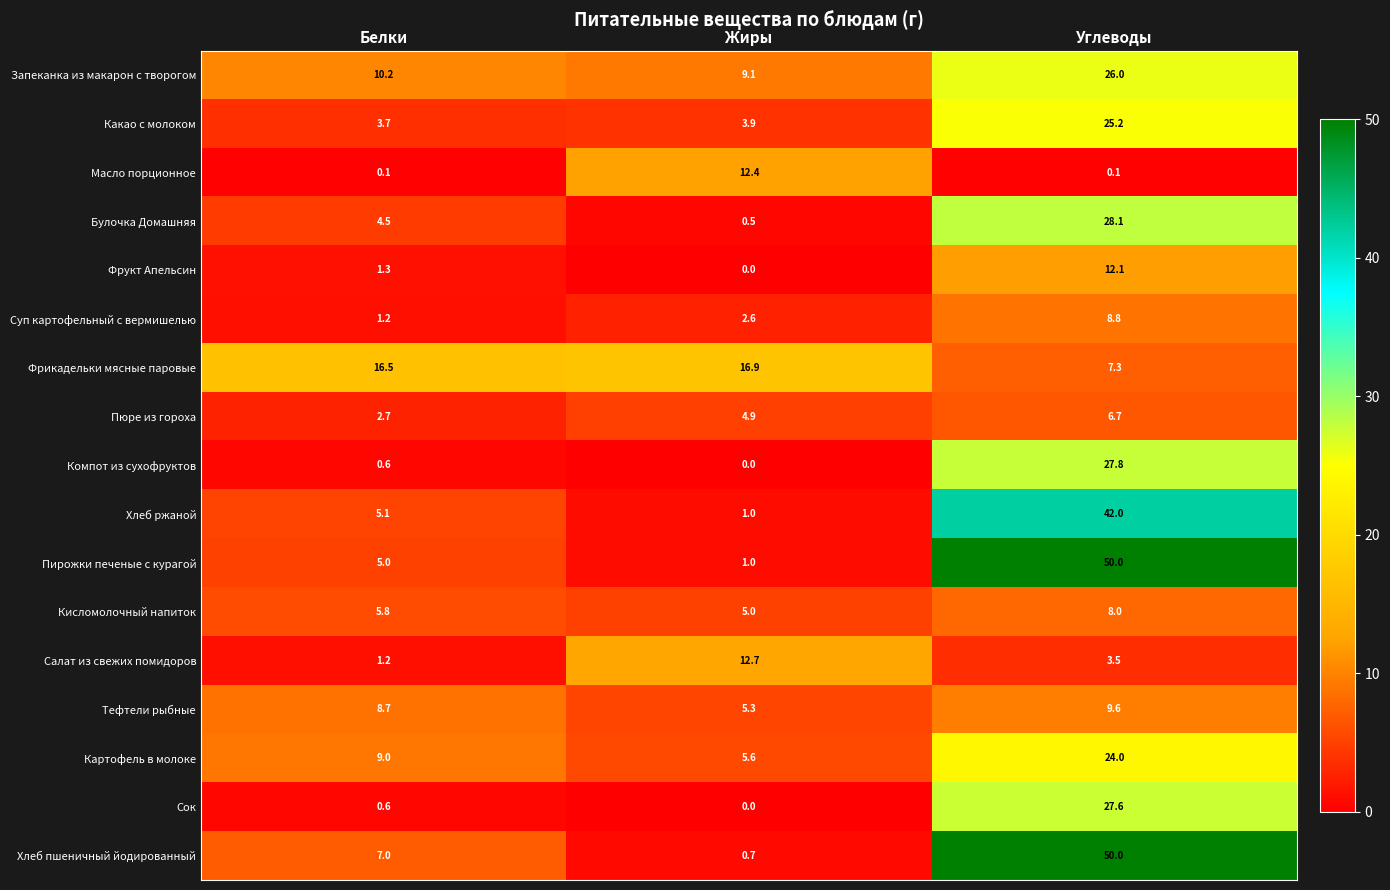

Read the Фрукт Апельсин value at Белки.

1.3